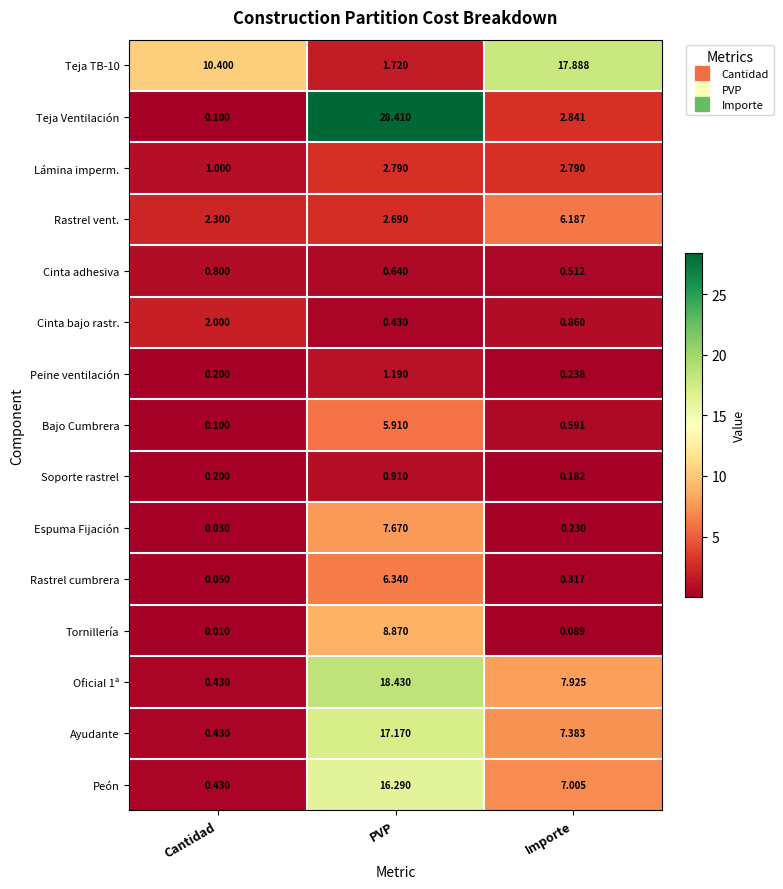

How many series are shown in this chart?

15